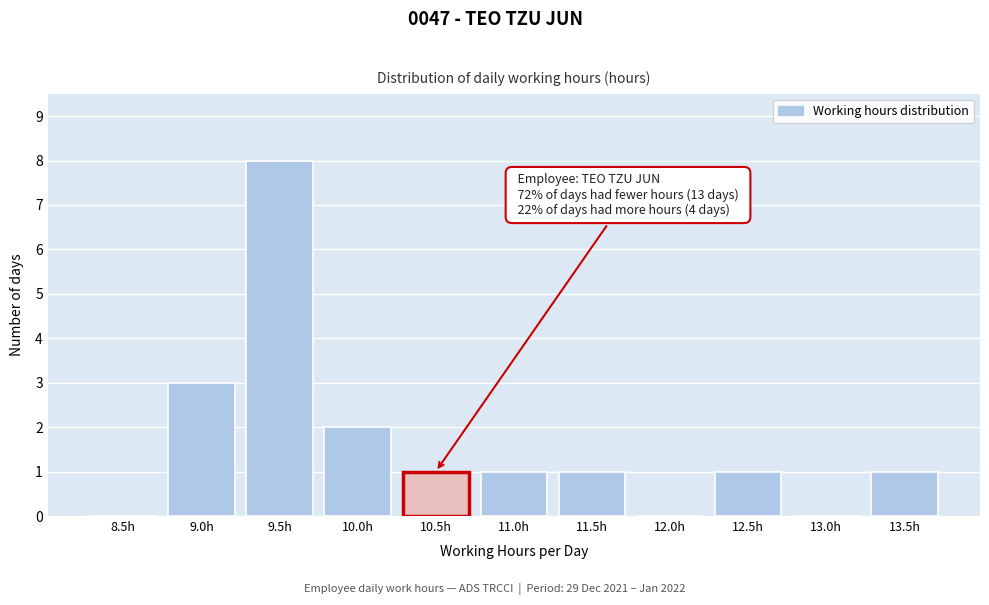

Reading left to right, extract all data points from this chart.

8.5h=0	9.0h=3	9.5h=8	10.0h=2	10.5h=1	11.0h=1	11.5h=1	12.0h=0	12.5h=1	13.0h=0	13.5h=1